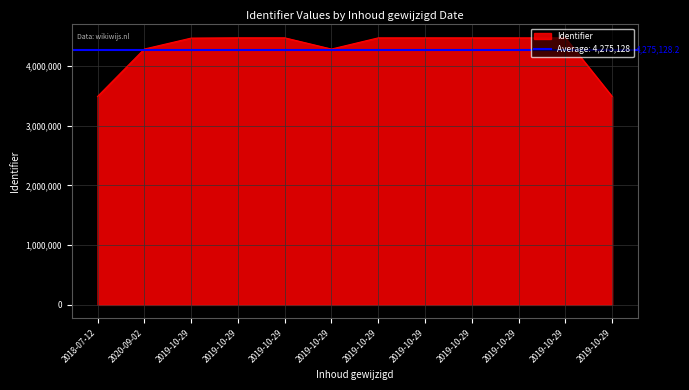

Read the value at 2019-10-29.

4470122